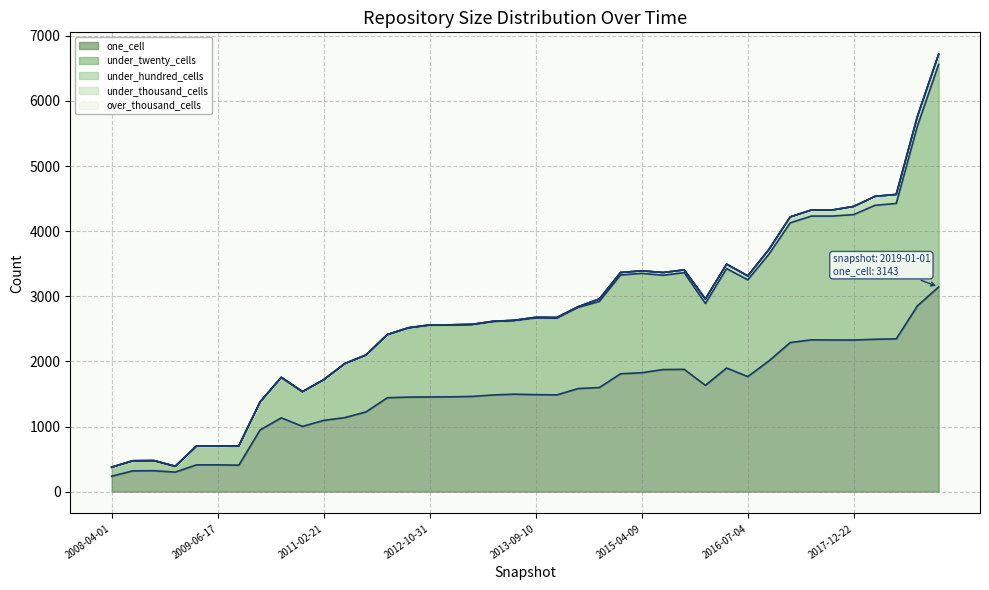

At which category is the sum across all series the highest?

2019-01-01